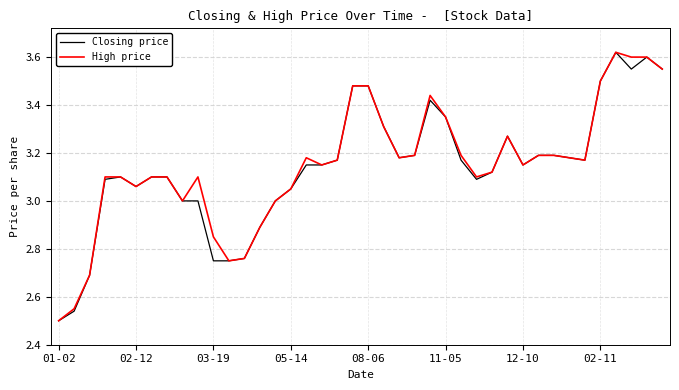

Does the chart display data point markers on the line(s)?

No